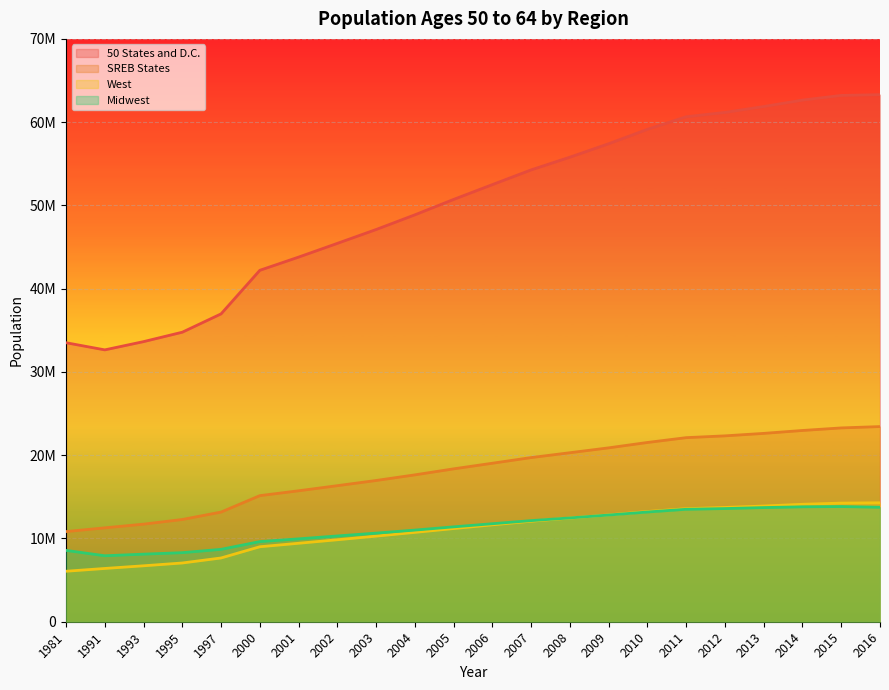

True or false: 50 States and D.C. and Midwest cross at least once.

False